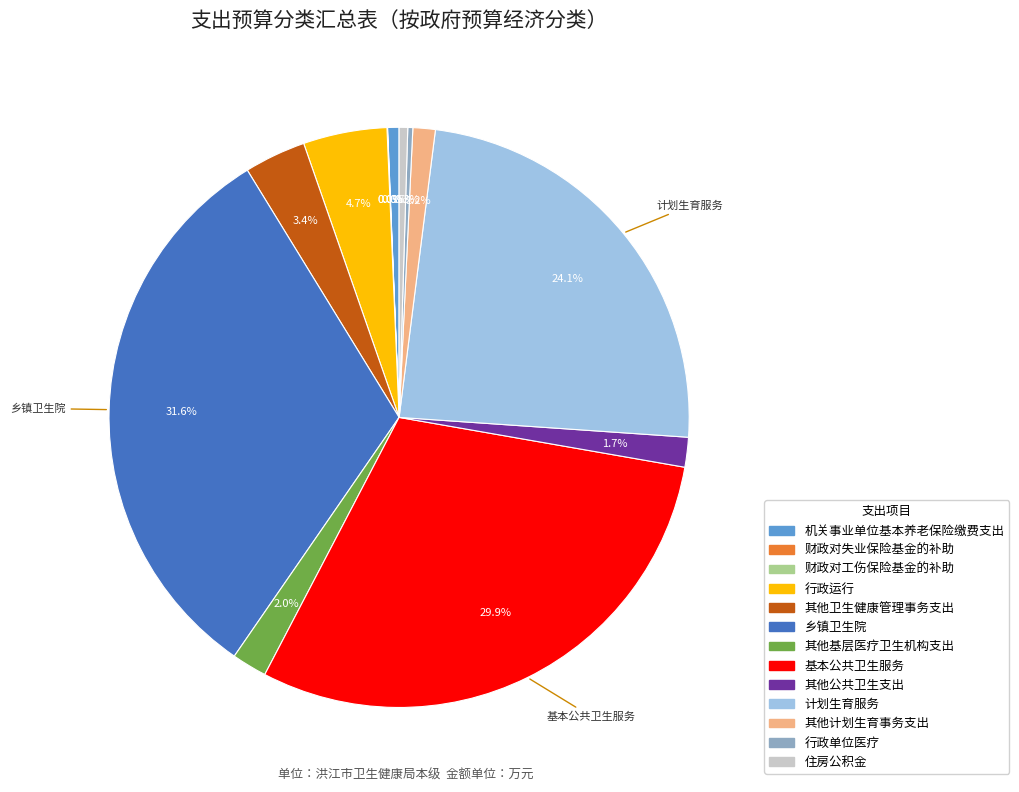

Combined, do 其他基层医疗卫生机构支出 and 其他公共卫生支出 account for over 50%?

No